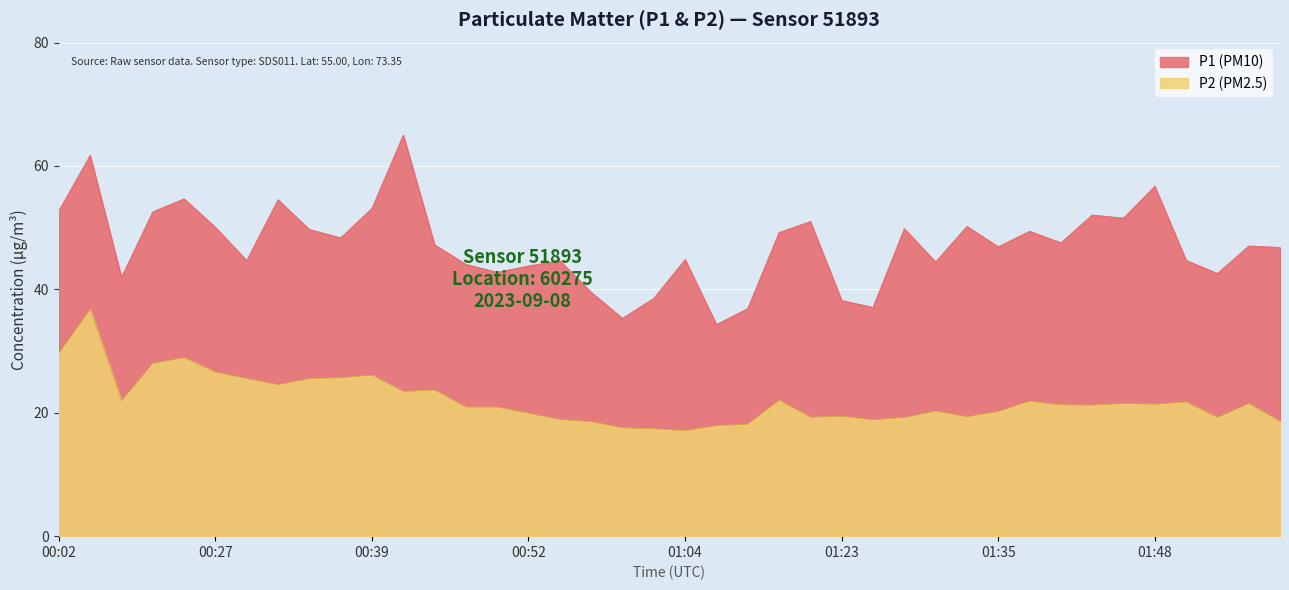

How many data points does each series have?

40